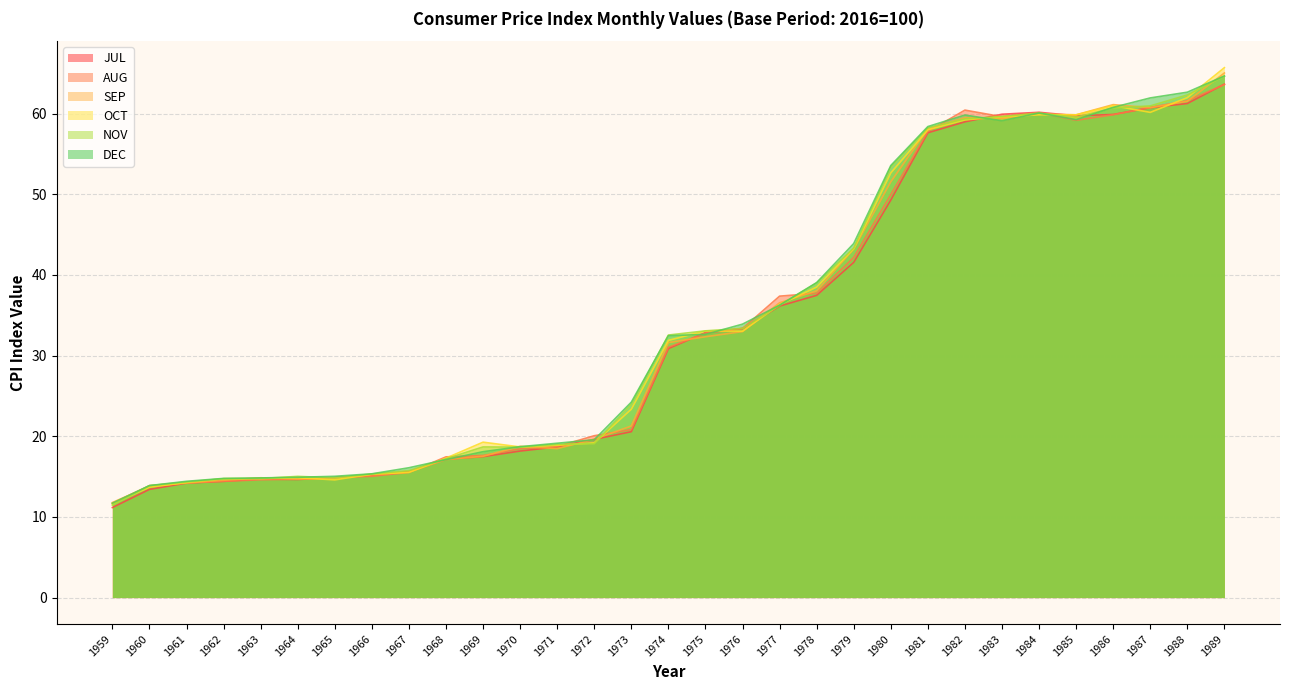

The value of AUG at 1970 is 6.5. True or false?

False